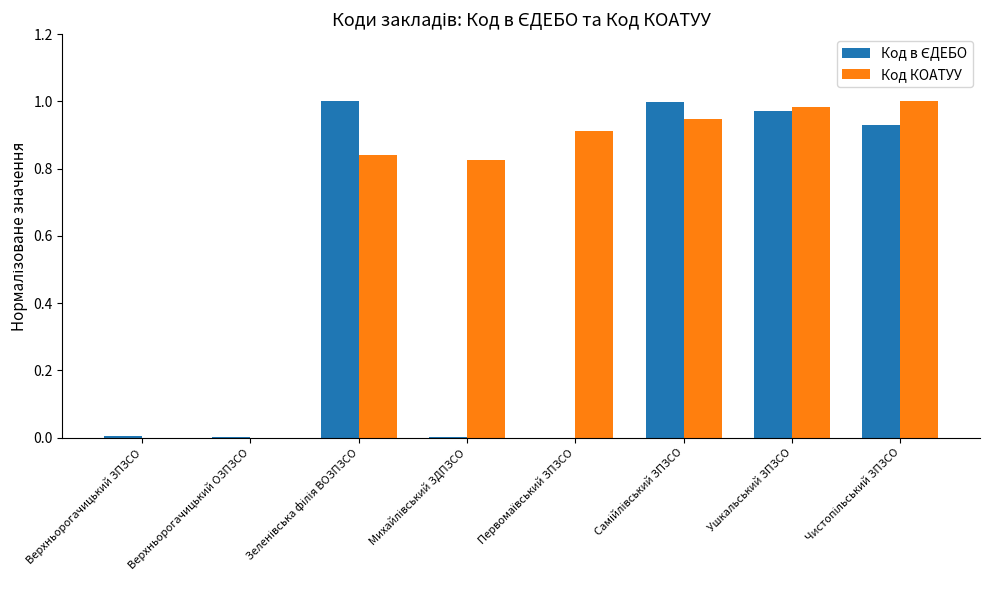

Is it true that Код КОАТУУ equals 0.0 at Верхньорогачицький ОЗПЗСО?

True